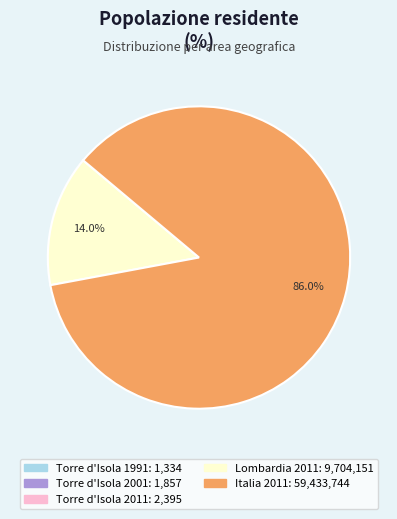

What is the largest slice in the pie chart?

Italia 2011